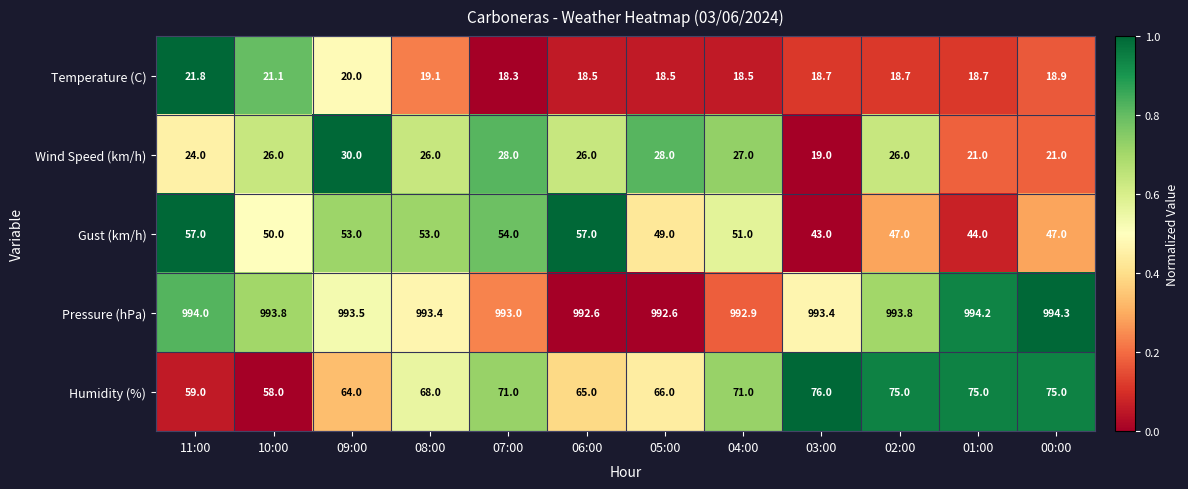

What is the average value of the Pressure (hPa) series?

993.5